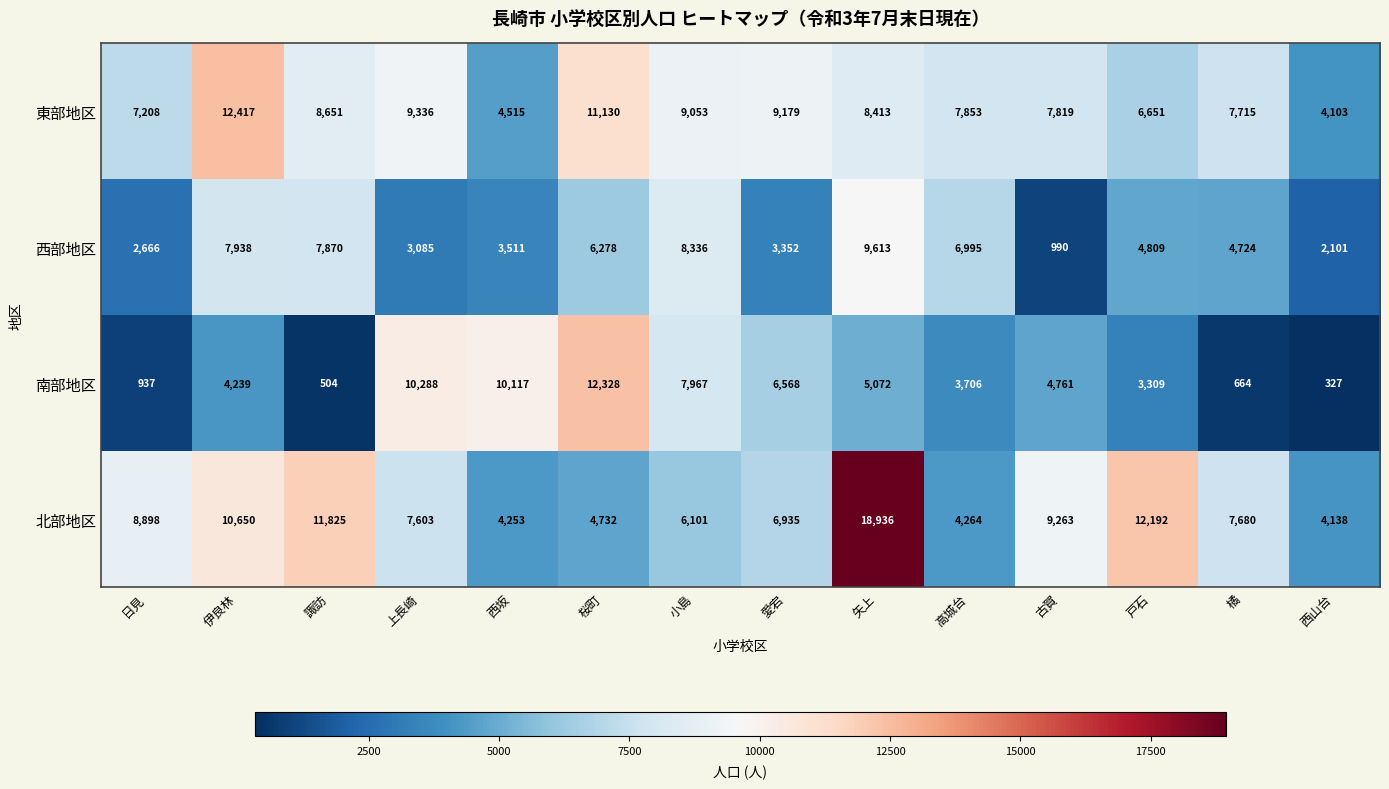

Which category has the highest value in the 西部地区 series?

矢上